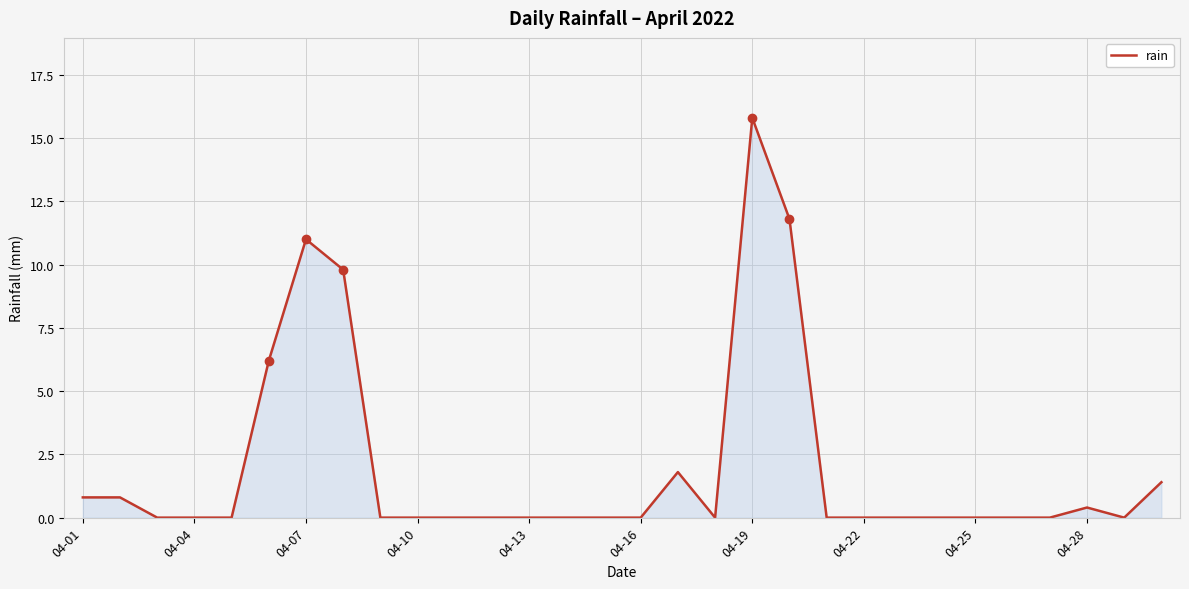

What is the maximum value shown in the chart?

15.8